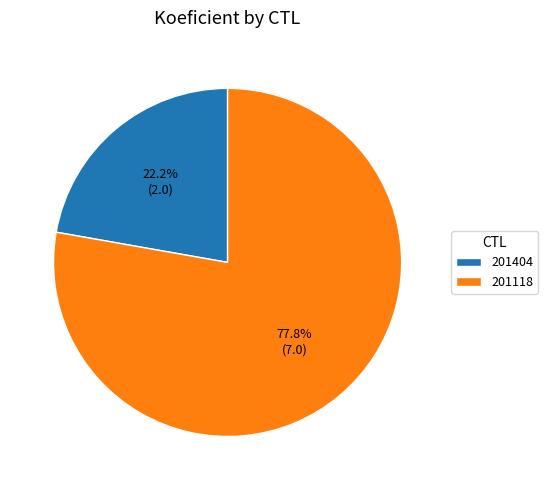

Which has a higher value, 201118 or 201404?

201118